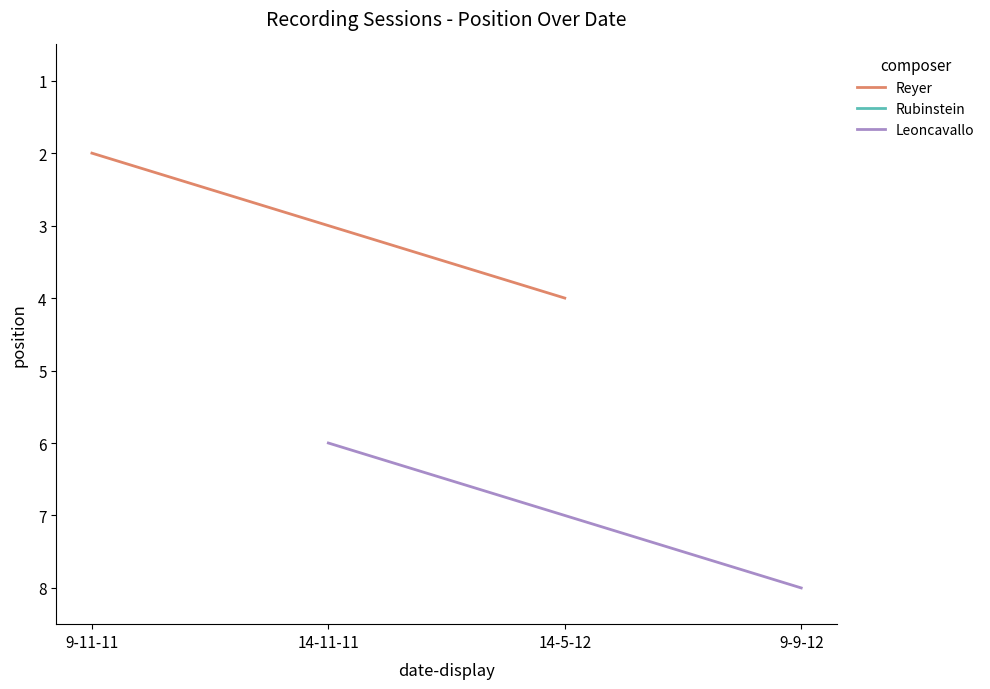

Which category has the highest value across all series?

9-9-12